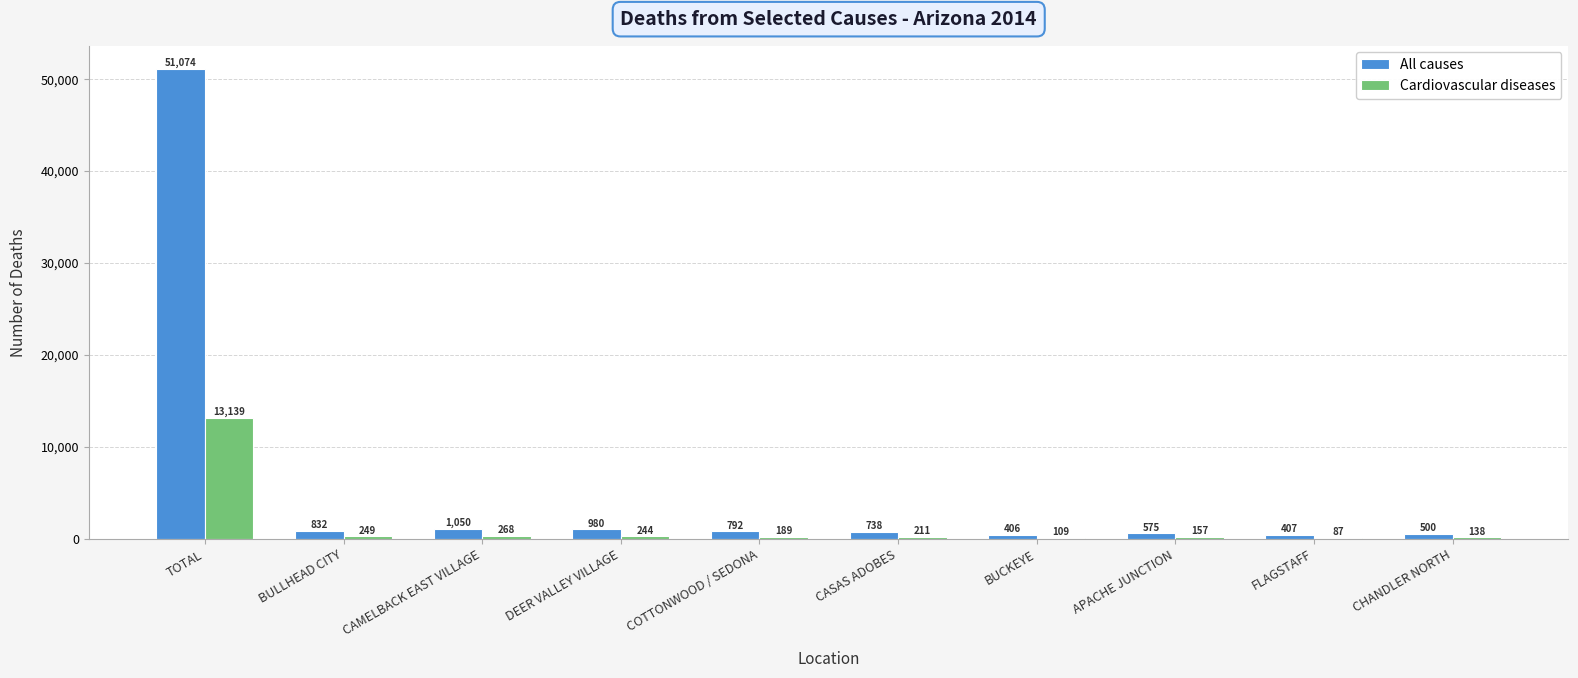

Reading left to right, extract all data points from this chart.

All causes: TOTAL=51074	BULLHEAD CITY=832	CAMELBACK EAST VILLAGE=1050	DEER VALLEY VILLAGE=980	COTTONWOOD / SEDONA=792	CASAS ADOBES=738	BUCKEYE=406	APACHE JUNCTION=575	FLAGSTAFF=407	CHANDLER NORTH=500
Cardiovascular diseases: TOTAL=13139	BULLHEAD CITY=249	CAMELBACK EAST VILLAGE=268	DEER VALLEY VILLAGE=244	COTTONWOOD / SEDONA=189	CASAS ADOBES=211	BUCKEYE=109	APACHE JUNCTION=157	FLAGSTAFF=87	CHANDLER NORTH=138